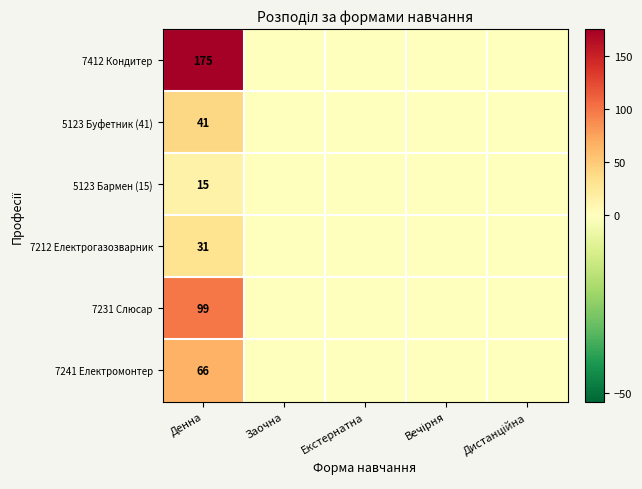

What is the difference between the highest and lowest values at Денна?

160